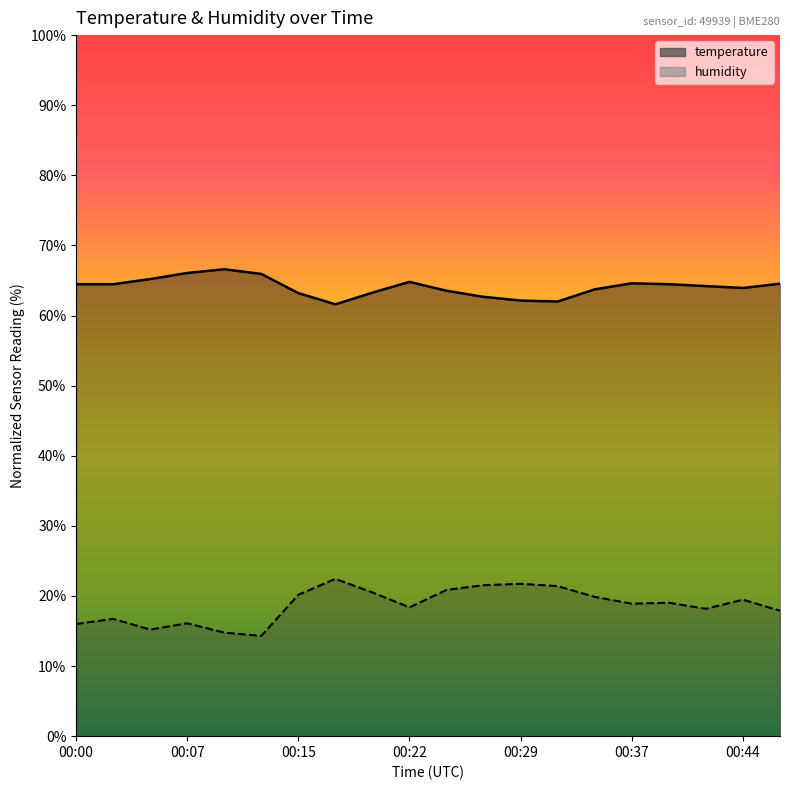

Which series has the largest range (max minus min)?

humidity